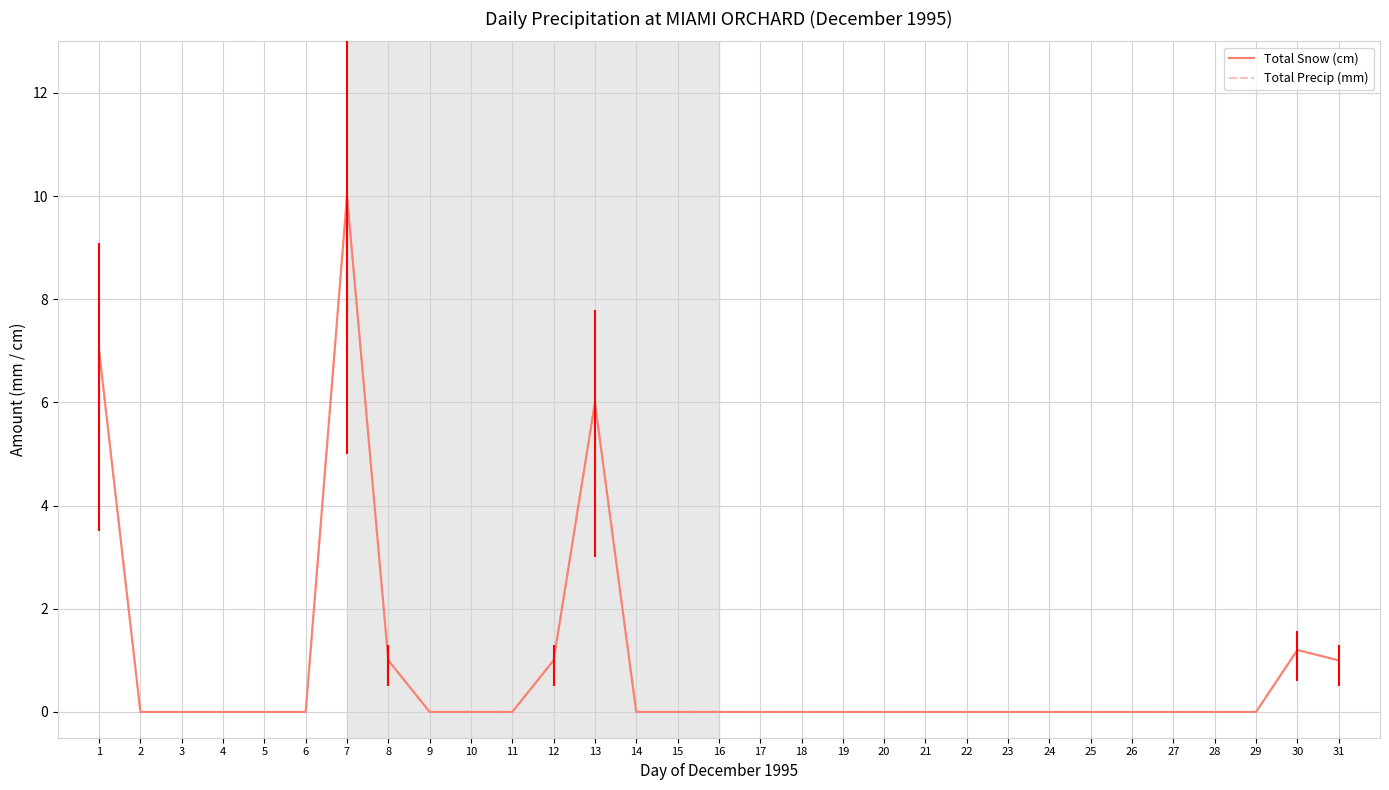

True or false: Total Snow (cm) and Total Precip (mm) intersect in this chart.

False